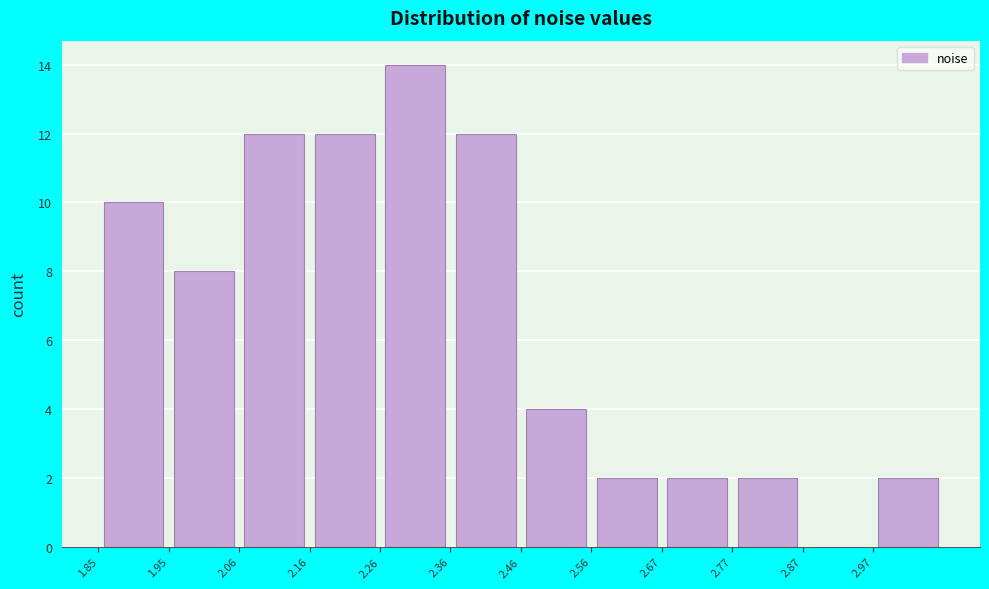

Which range on the x-axis has the tallest bar?

2.26 to 2.36